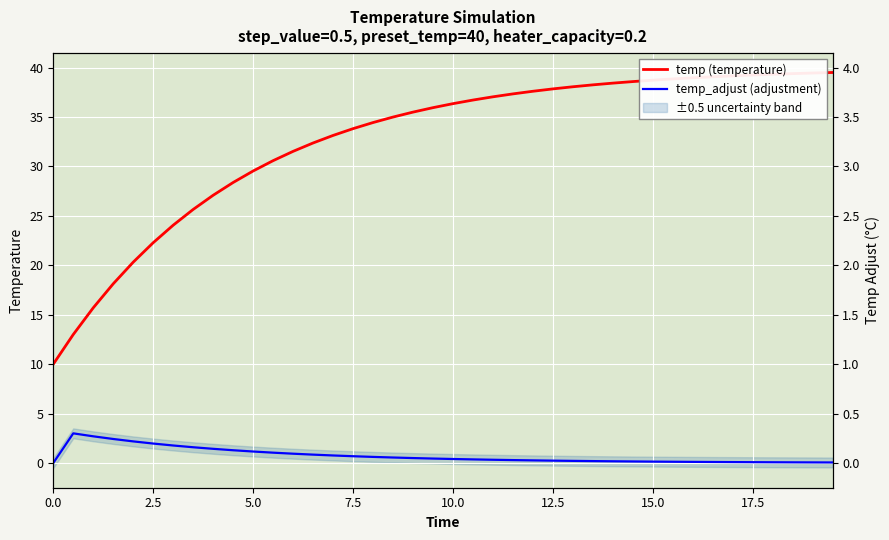

Which series has the largest range (max minus min)?

temp (temperature)